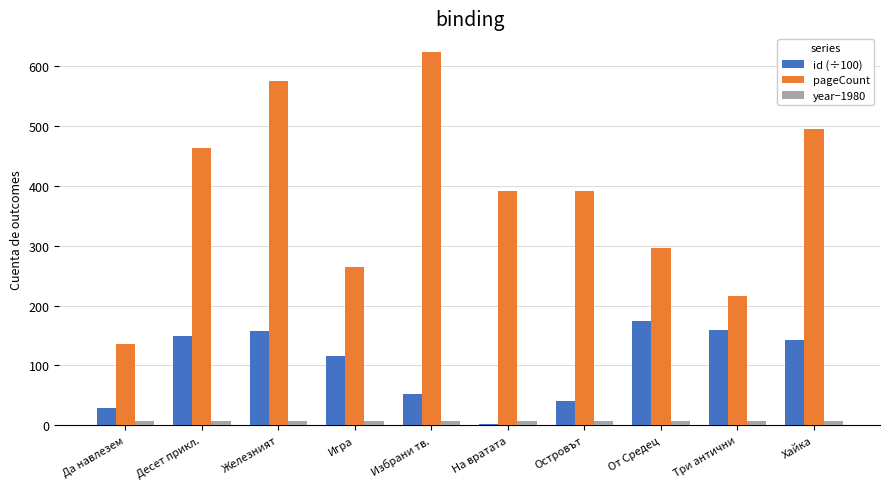

What is the highest value of the pageCount series?

624.0